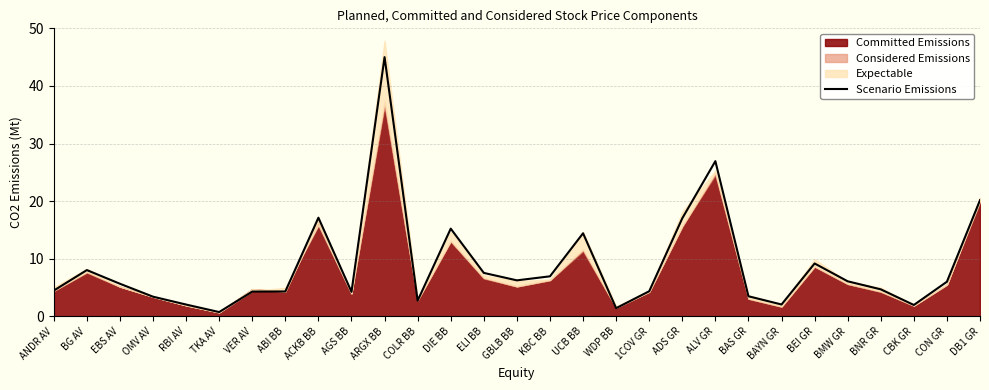

How many lines are shown in the chart?

1